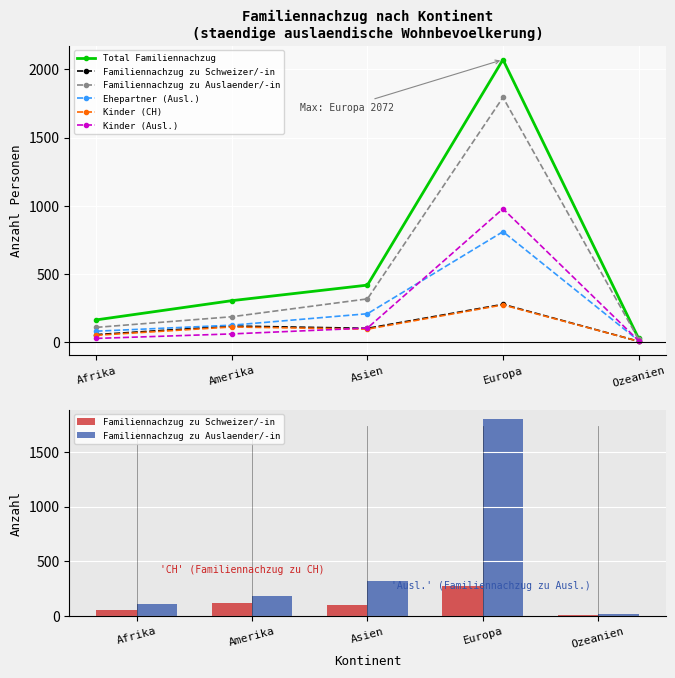

Reading right to left, transcribe all the data shown in this chart.

Total Familiennachzug: 28	2072	418	304	163
Familiennachzug zu Schweizer/-in: 6	277	101	118	55
Familiennachzug zu Auslaender/-in: 22	1795	317	186	108
Ehepartner (Ausl.): 11	810	208	124	80
Kinder (CH): 6	273	95	111	50
Kinder (Ausl.): 11	978	103	60	27